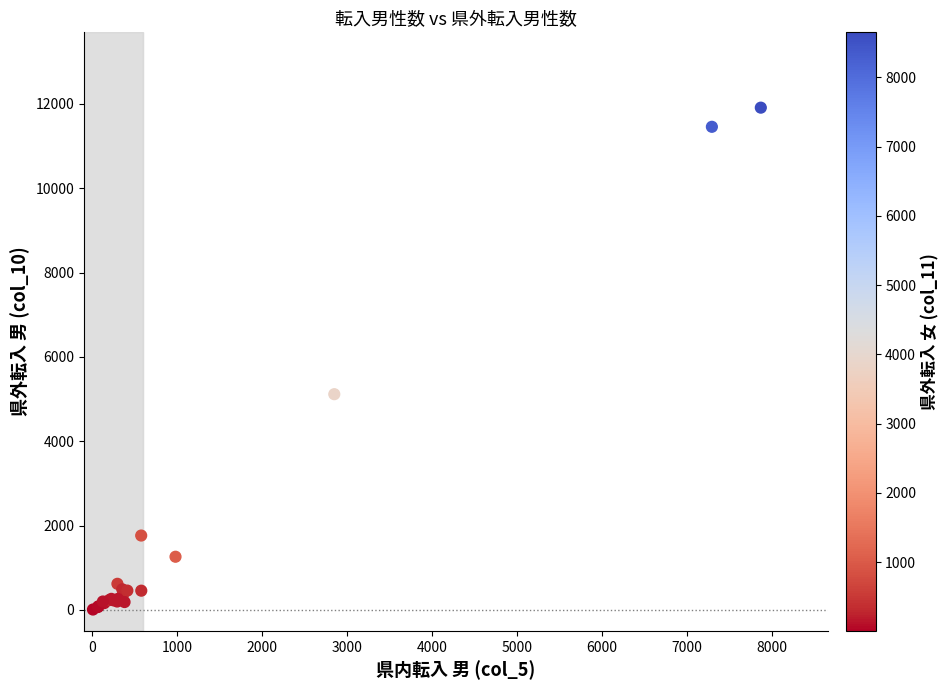

What Y value in the scatter plot is closest to 5959?

5115